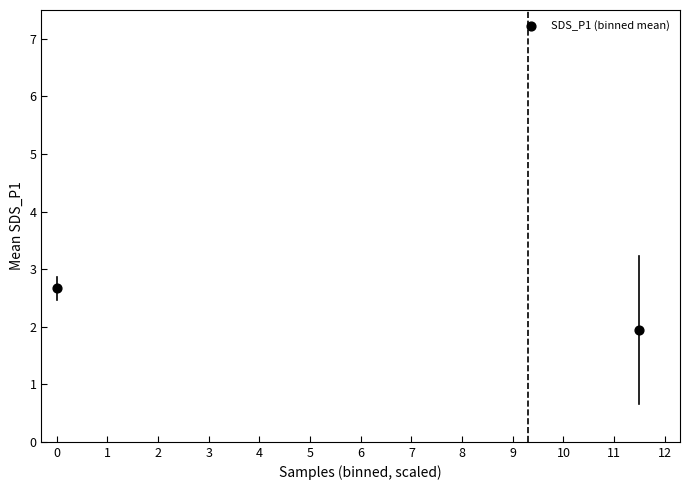

What is the range of Y values (max minus min)?

0.7